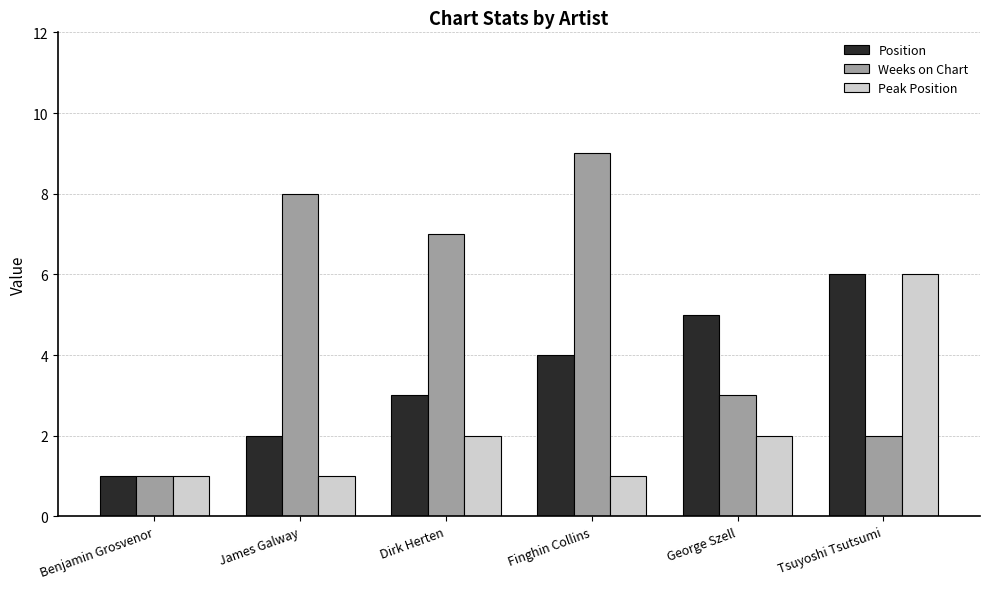

What is the label of the 3rd bar from the right?

Finghin Collins